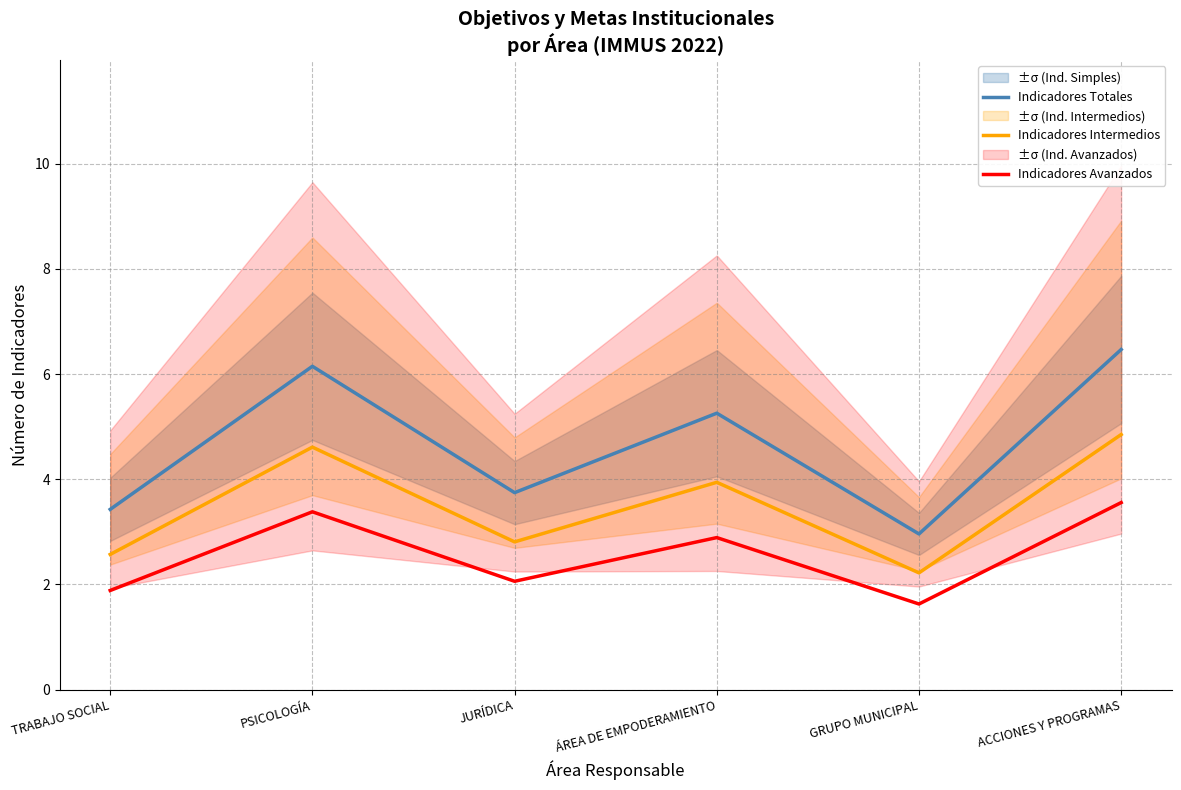

What is the minimum value shown in the chart?

1.6